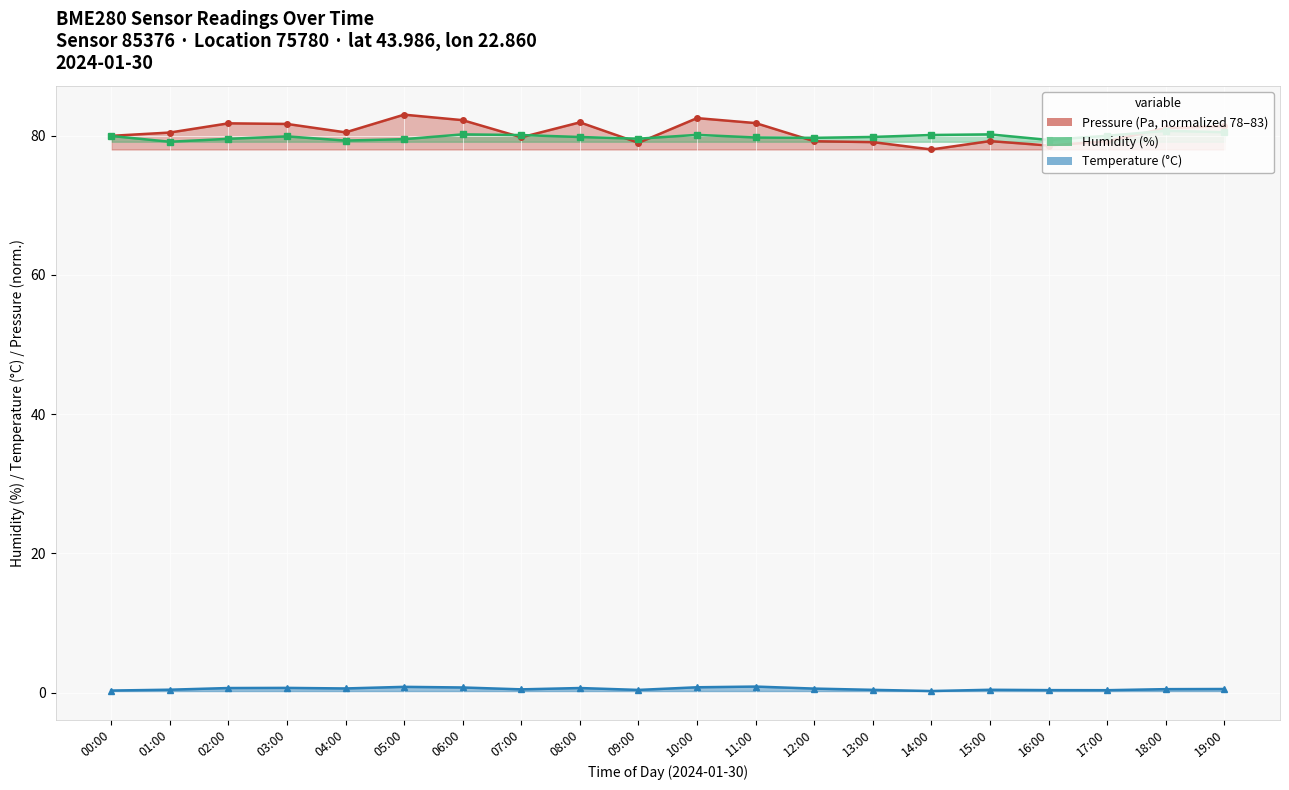

Between which two adjacent categories do pressure (norm) and humidity (%) first intersect?

06:00 and 07:00